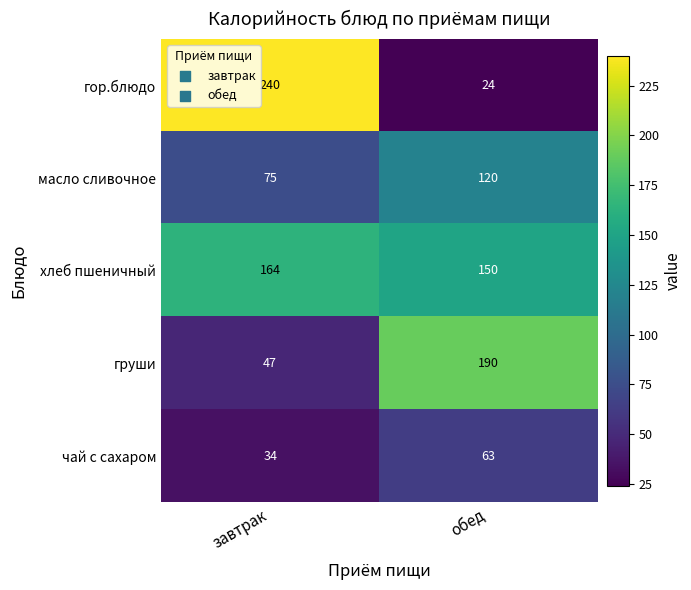

What is the sum of all гор.блюдо values?

264